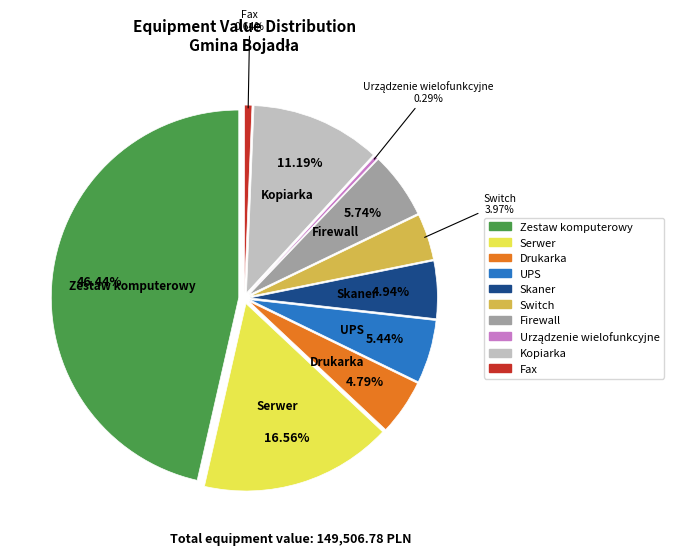

To the nearest percent, what is the difference between the largest and smallest slice percentages?

46%